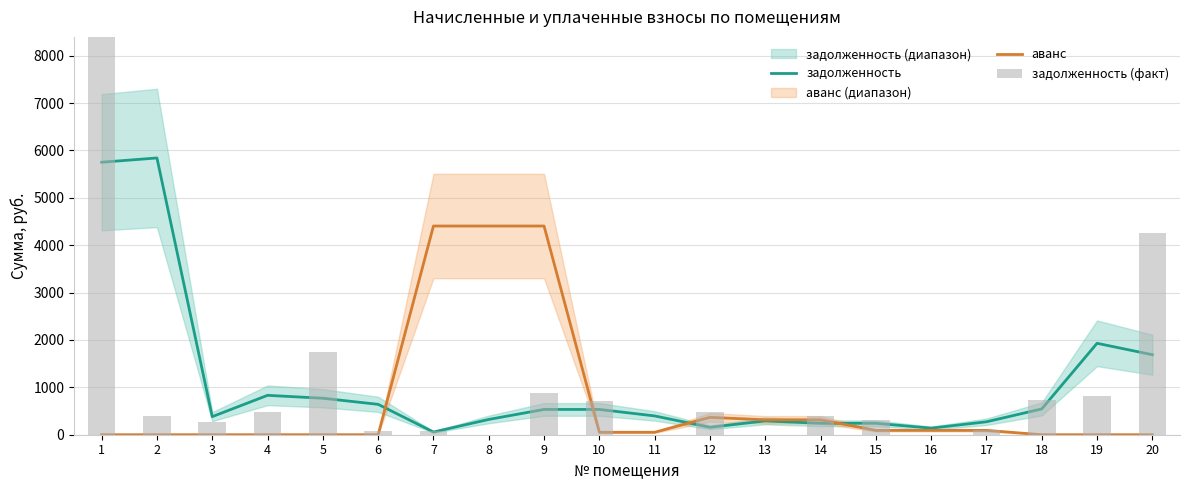

Which has a higher value, 13 or 6?

6